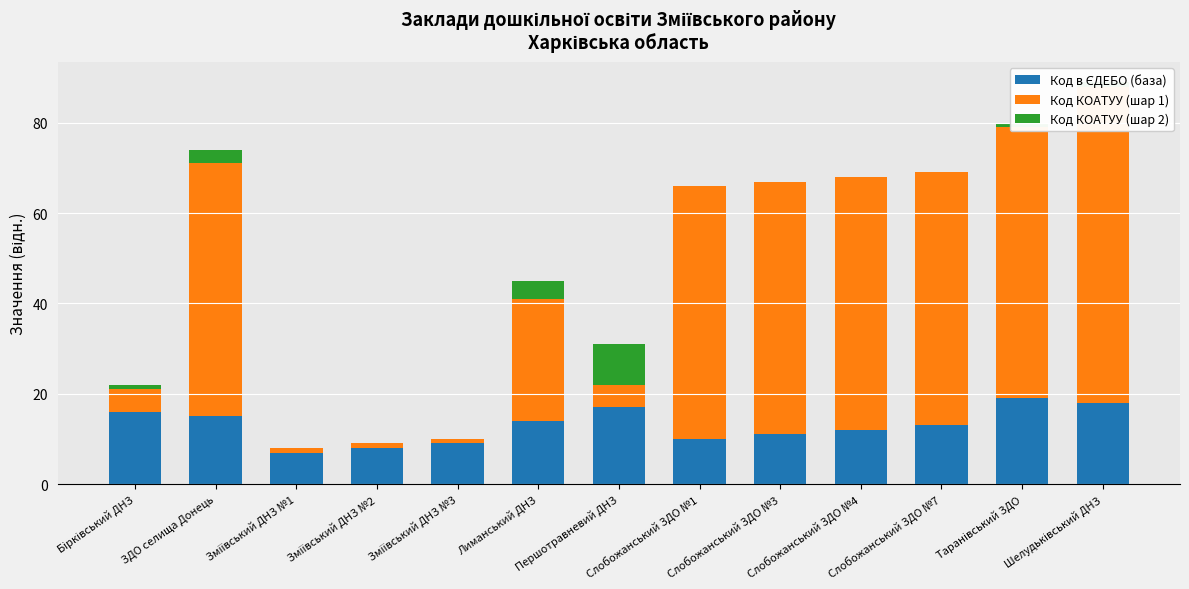

What are all the series names shown in the legend?

Код в ЄДЕБО (база), Код КОАТУУ (шар 1), Код КОАТУУ (шар 2)